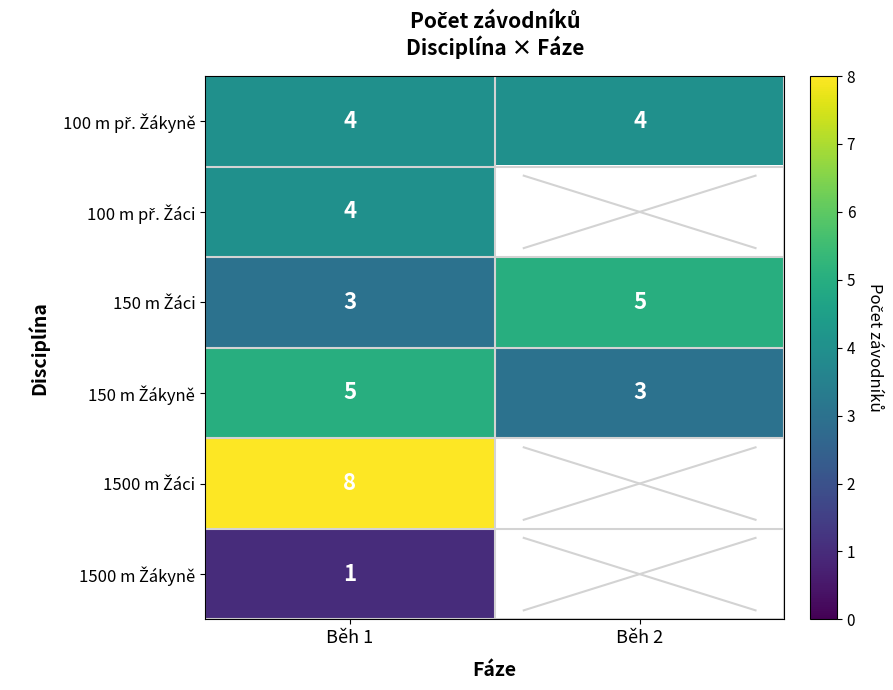

Is it true that 100 m př. Žáci equals 4.0 at Běh 1?

True